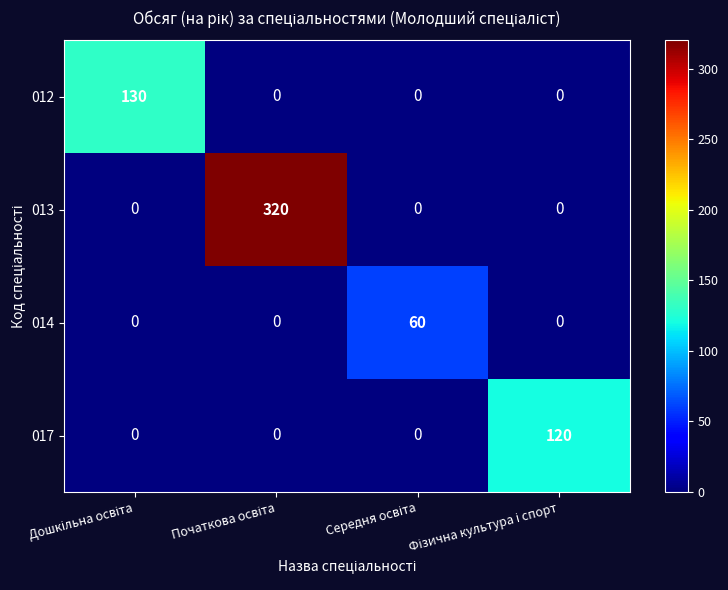

Rank the series by their maximum value, from lowest to highest.

014, 017, 012, 013